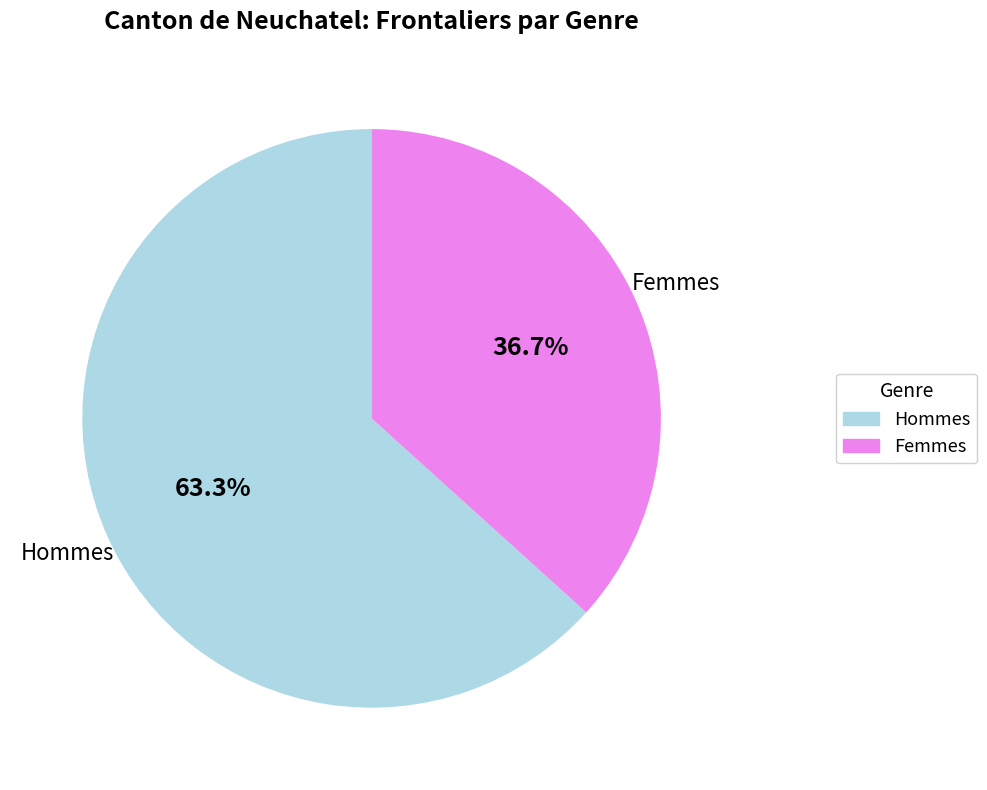

How much of the chart is everything except Hommes?

36.7%